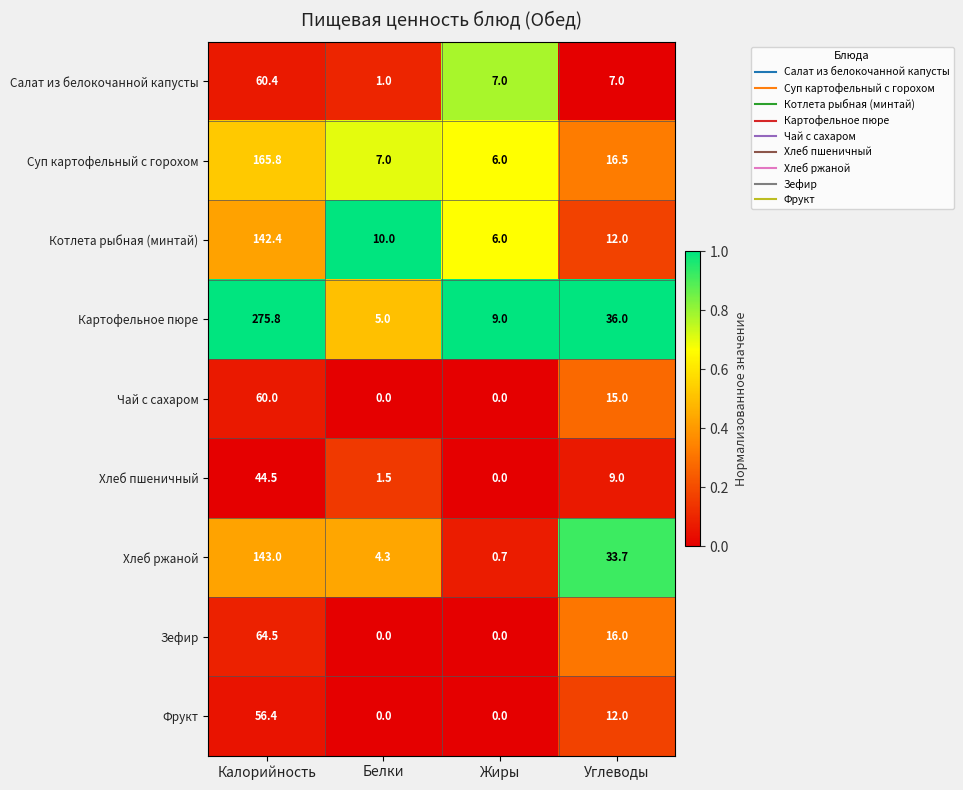

At which label does Хлеб ржаной first exceed 33?

Калорийность